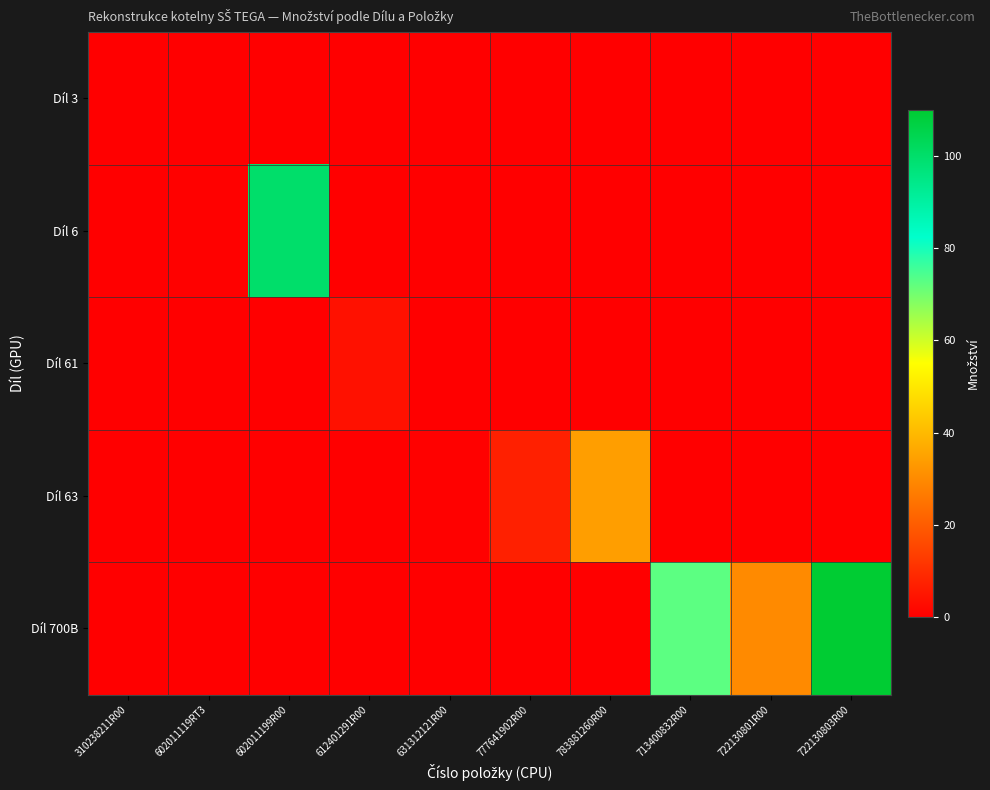

Which series has the largest total across all categories?

Díl 700B